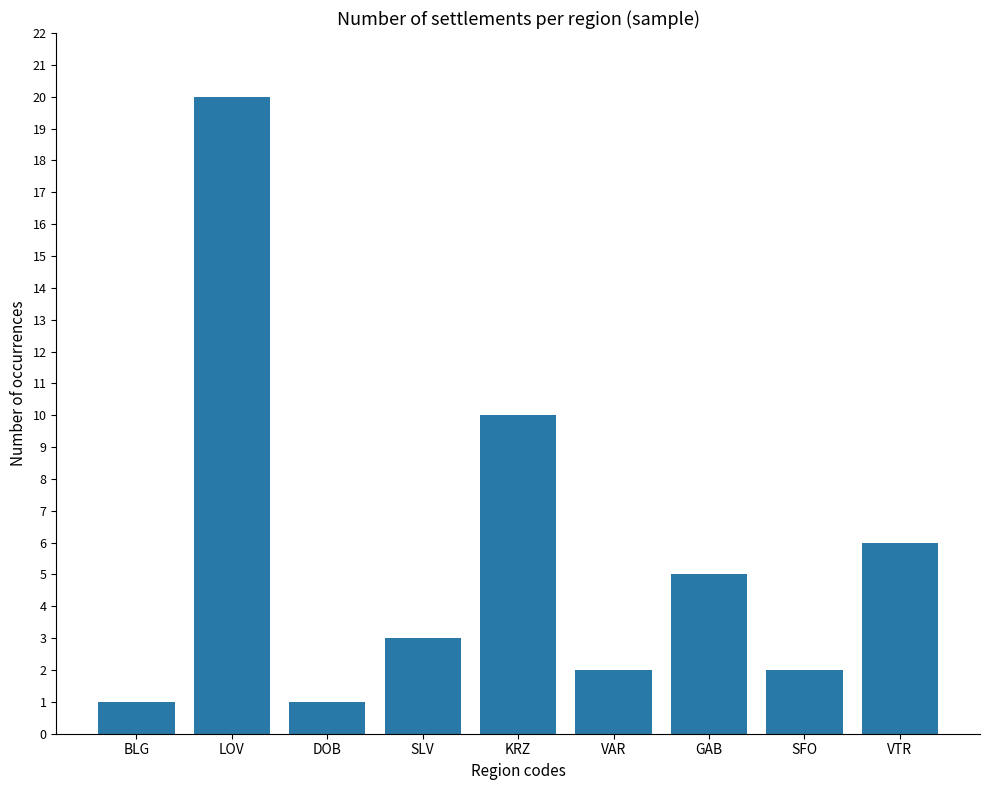

Between SFO and LOV, which is larger?

LOV